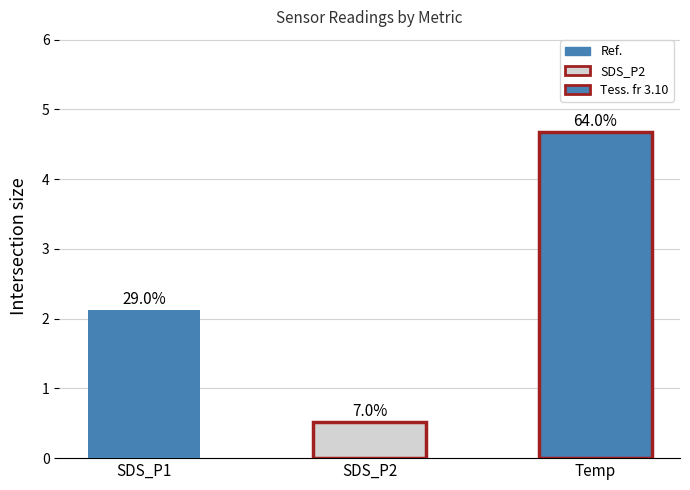

Is it true that Temp equals 4.7 at 00:19?

True